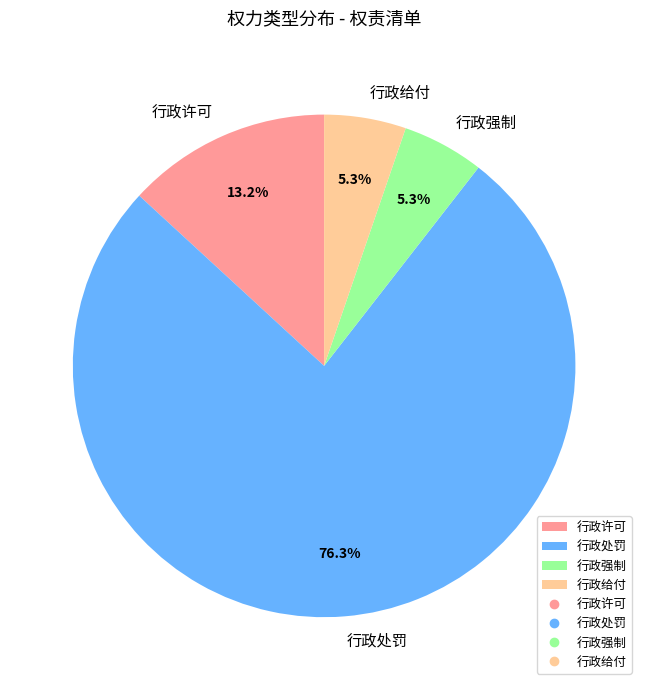

Count the number of slices in the pie.

4